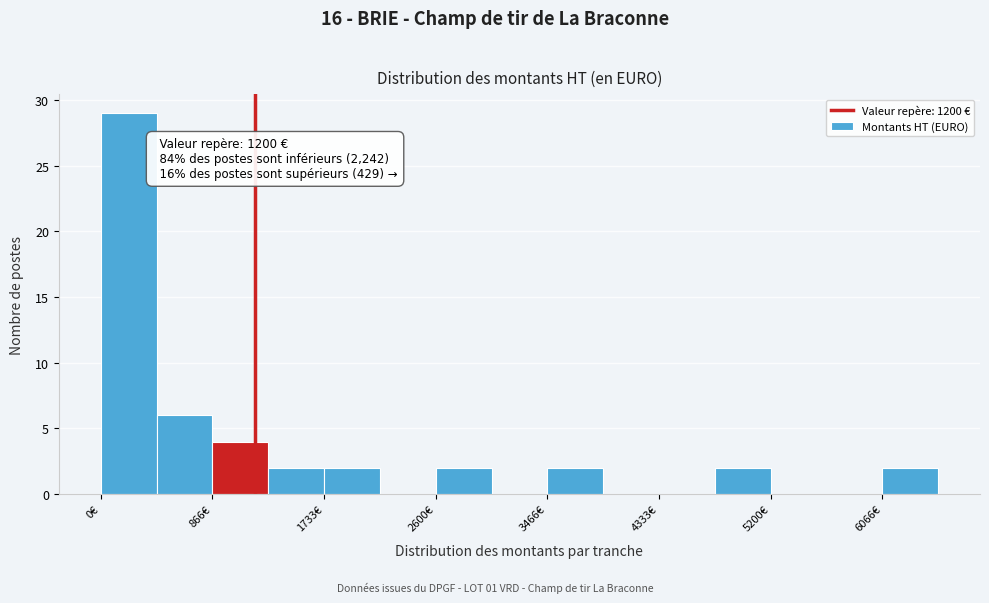

Over which range of the x-axis is the bar tallest?

0 to 400